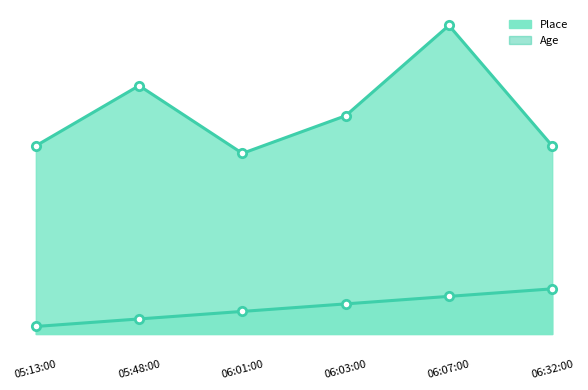

Rank the series by their maximum value, from lowest to highest.

Place, Age